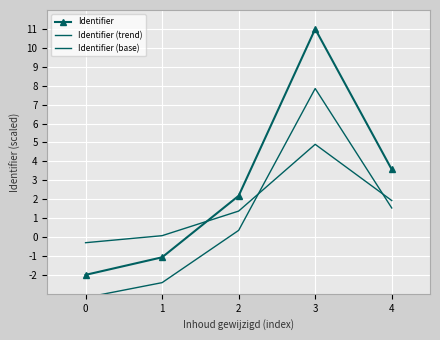

Which series has the largest total across all categories?

Identifier